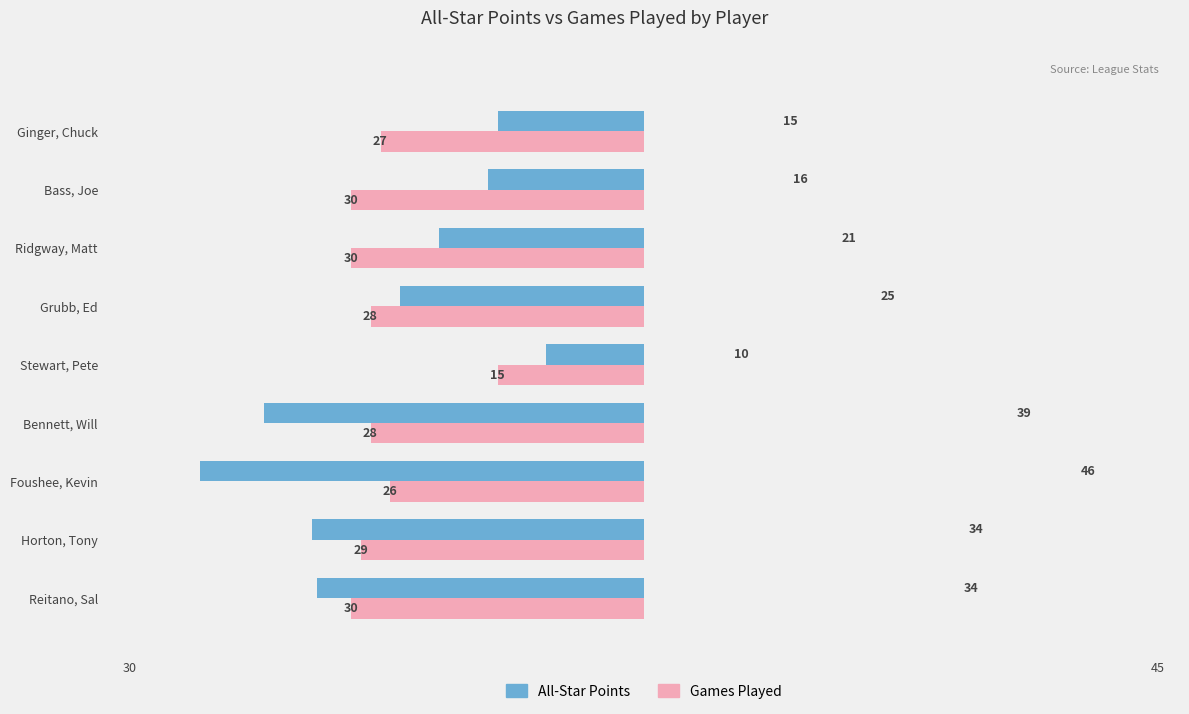

List the series in order of their overall mean, highest first.

Games Played, All-Star Points